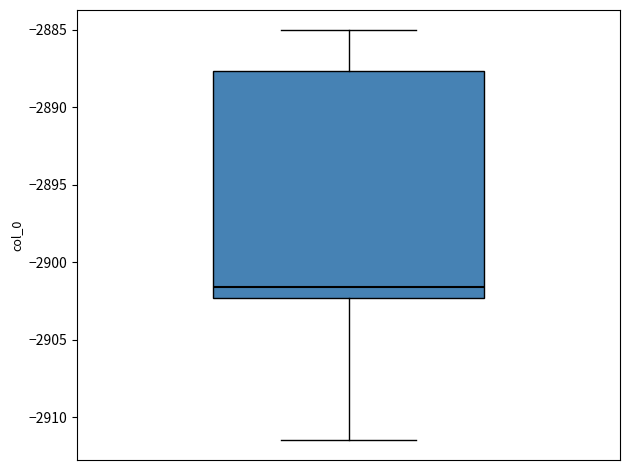

Read this box plot against the y-axis: the position of the median line, the range covered by the box, and the ends of both whiskers. The values are not printed on the chart, so give them approximately, as read against the axis.

median -2901.5, box -2902.5 to -2887.5, whiskers -2911.5 to -2885.0